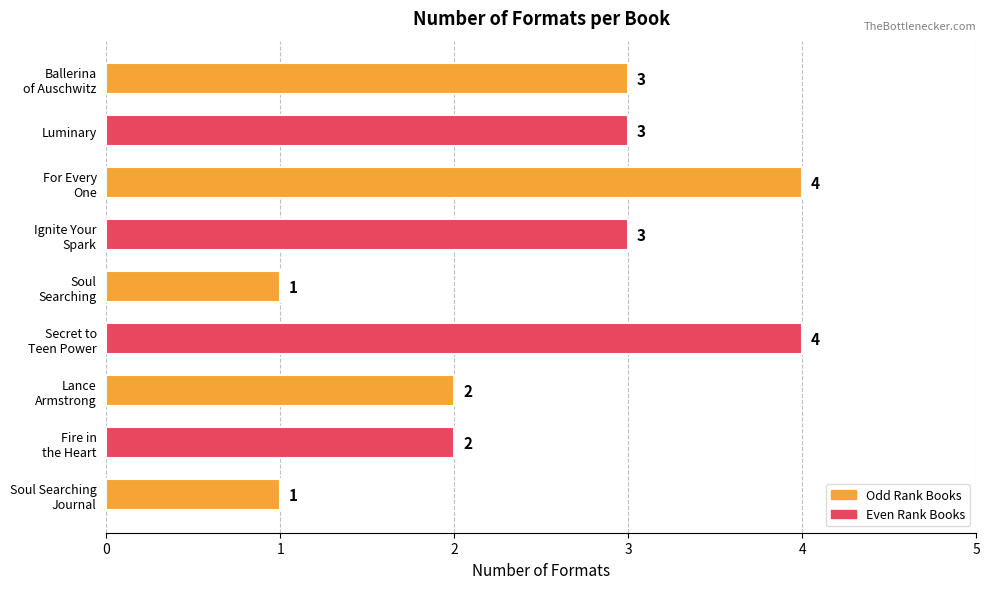

What is the maximum value shown in the chart?

4